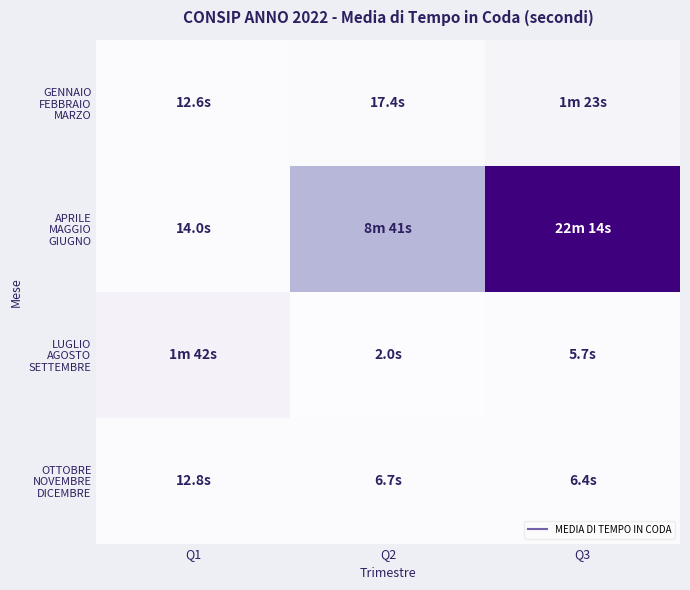

Which category has the highest value across all series?

Q3